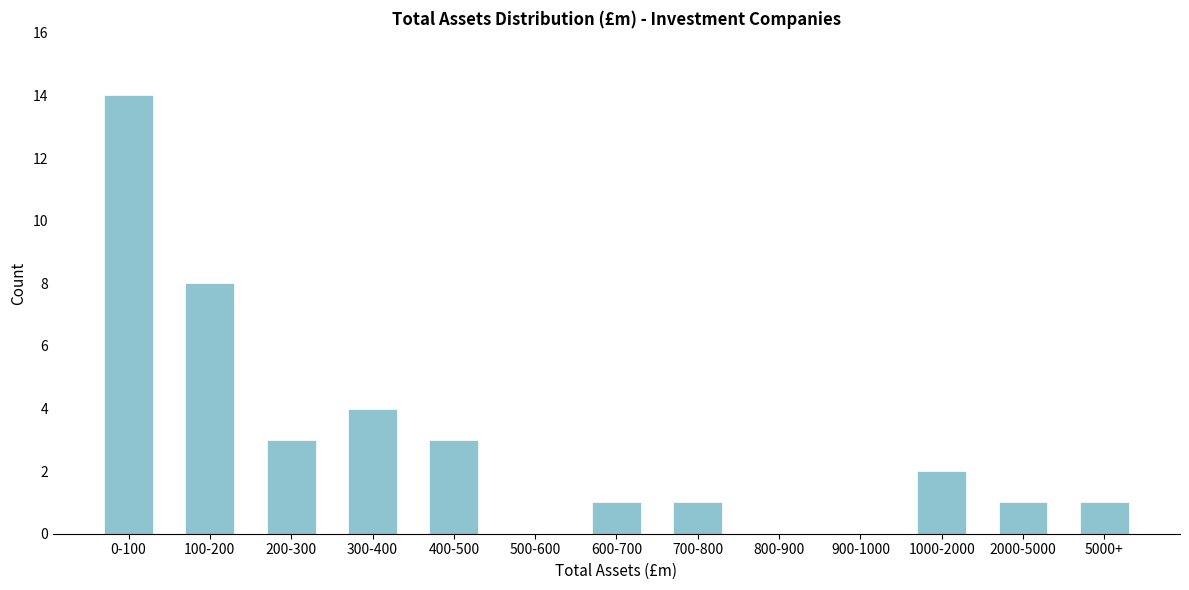

Reading left to right, transcribe all the data shown in this chart.

0-100=14	100-200=8	200-300=3	300-400=4	400-500=3	500-600=0	600-700=1	700-800=1	800-900=0	900-1000=0	1000-2000=2	2000-5000=1	5000+=1